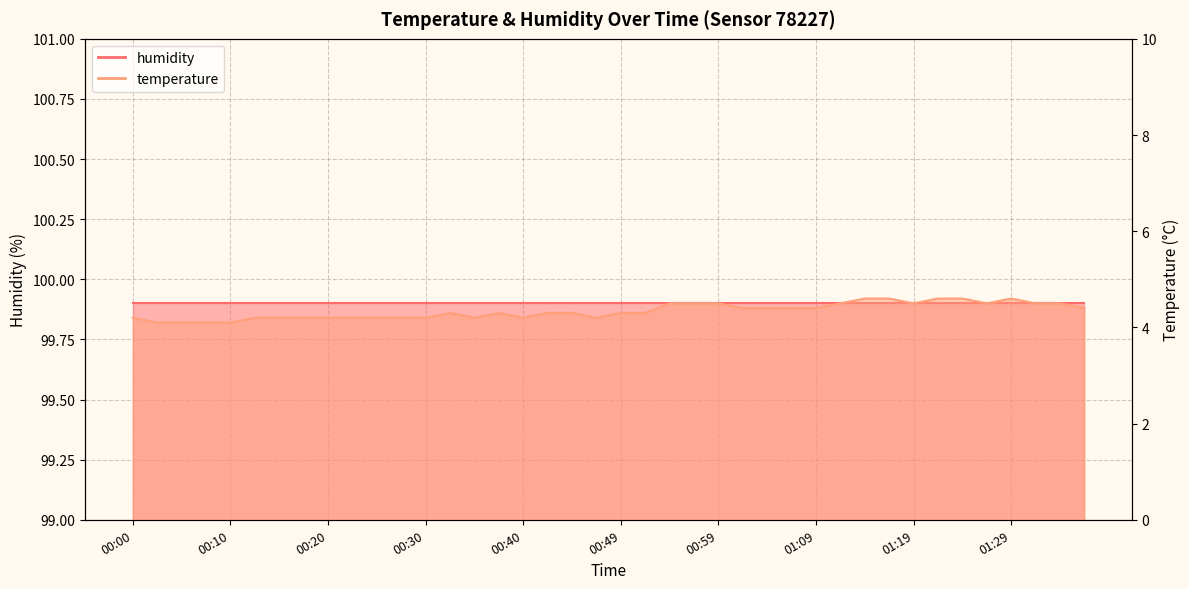

What is the label of the 18th point from the right?

00:54